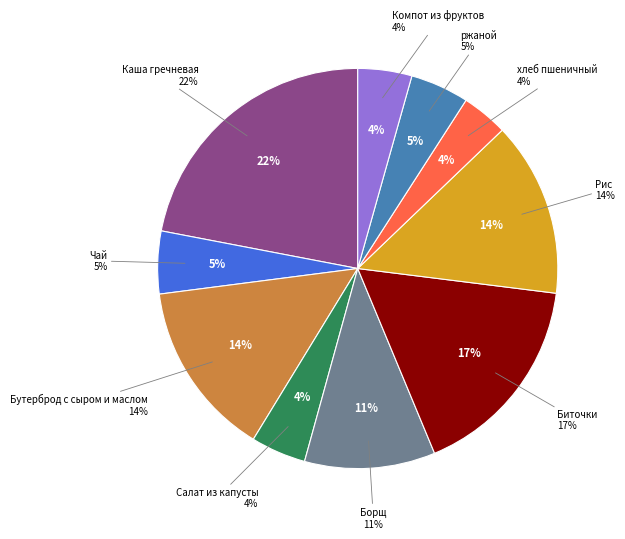

Count the number of slices in the pie.

10